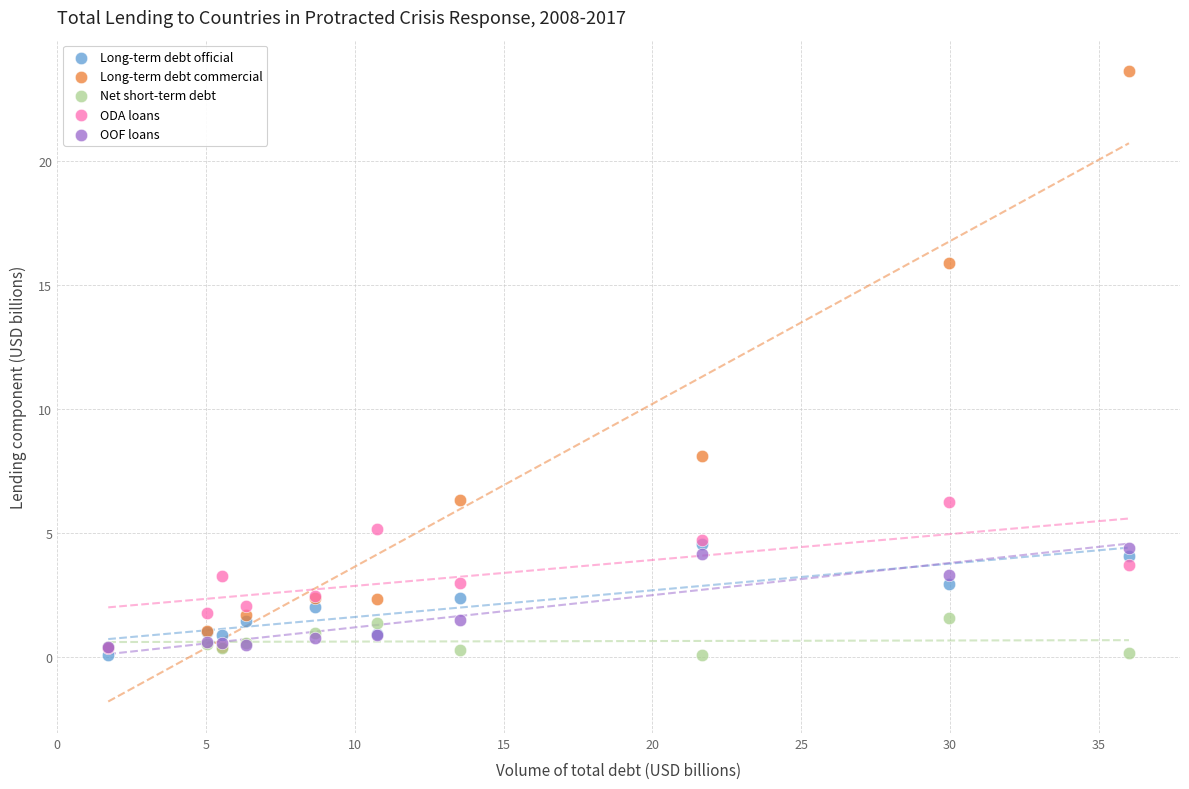

Across all series, what Y value is closest to 11?

8.1